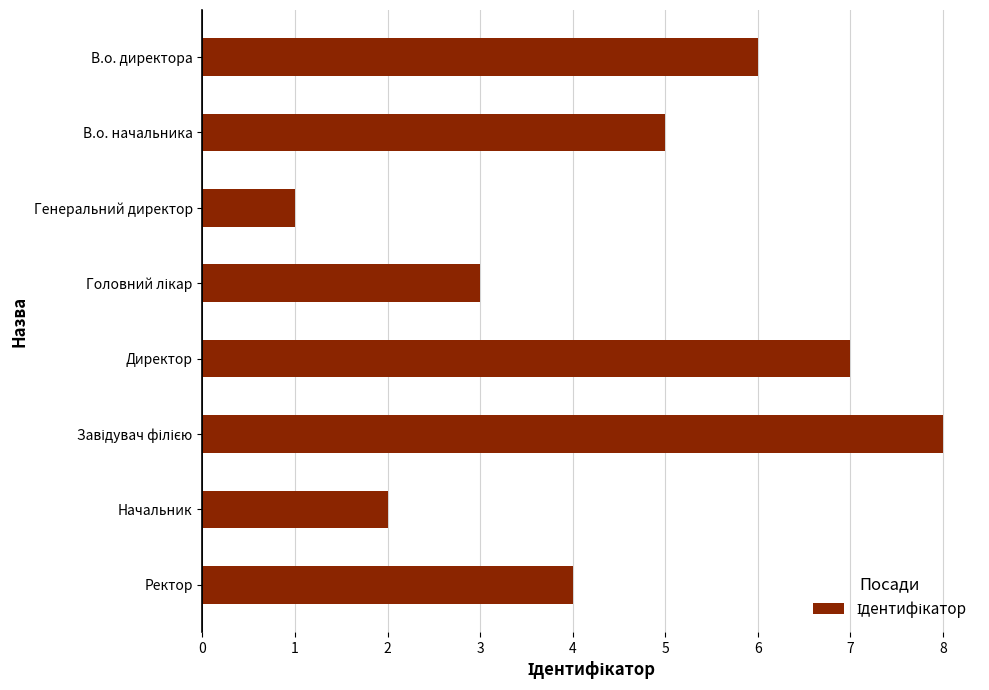

What value does the data have at В.о. начальника?

5